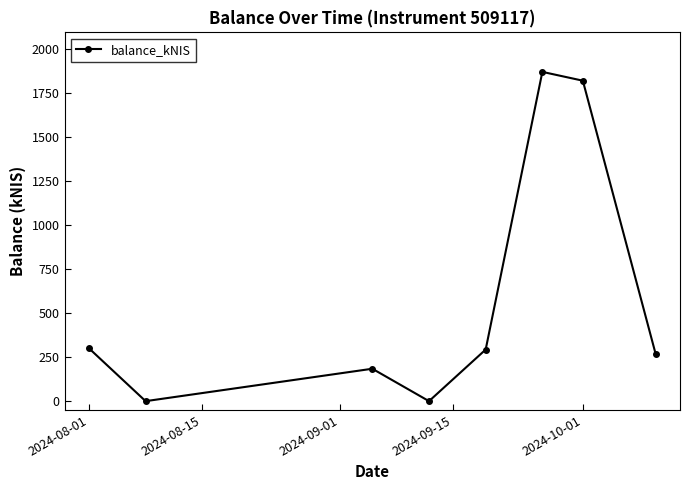

What is the greatest value displayed?

1871.6